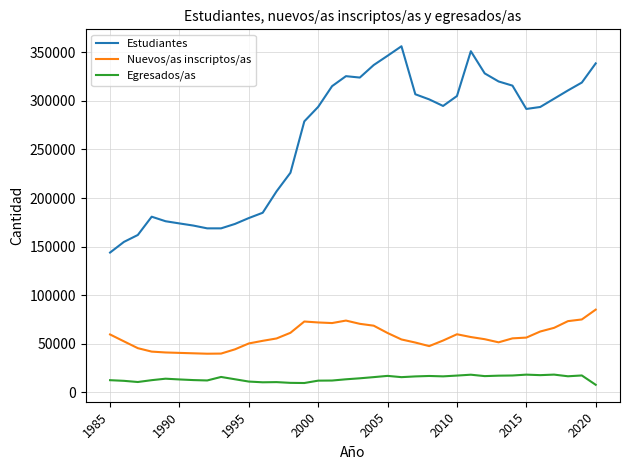

List the series in order of their overall mean, highest first.

Estudiantes, Nuevos/as inscriptos/as, Egresados/as